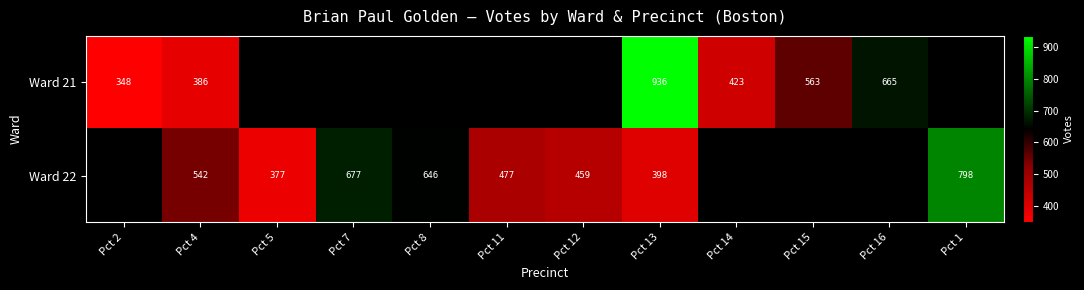

At which category is the sum across all series the highest?

Pct 13